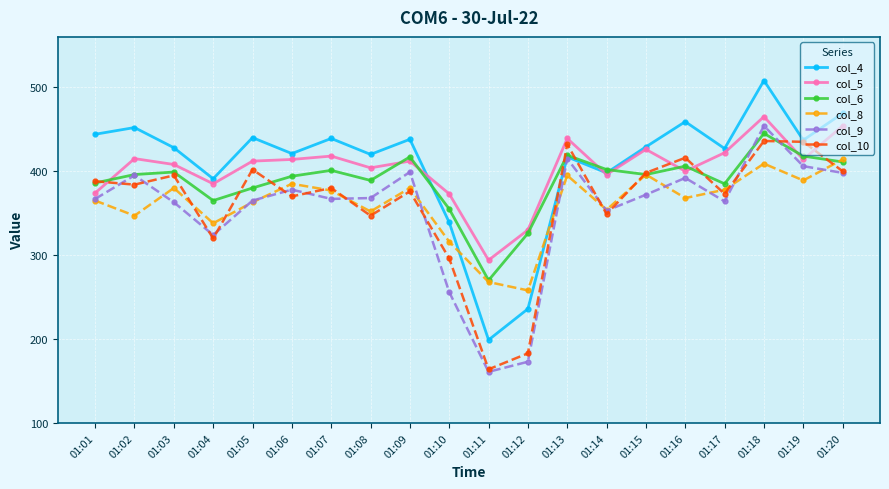

What is the sum of the col_5 values at 01:14 and 01:18?

861